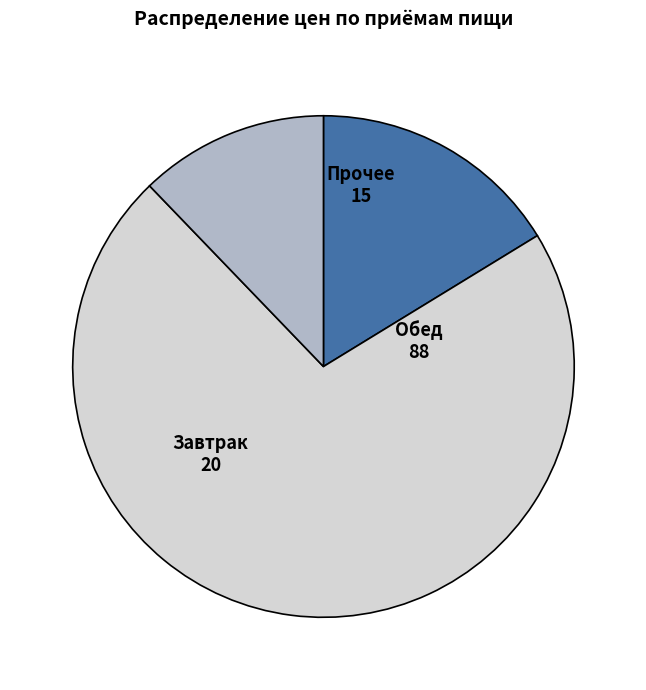

Is there any slice that represents more than half of the pie?

Yes